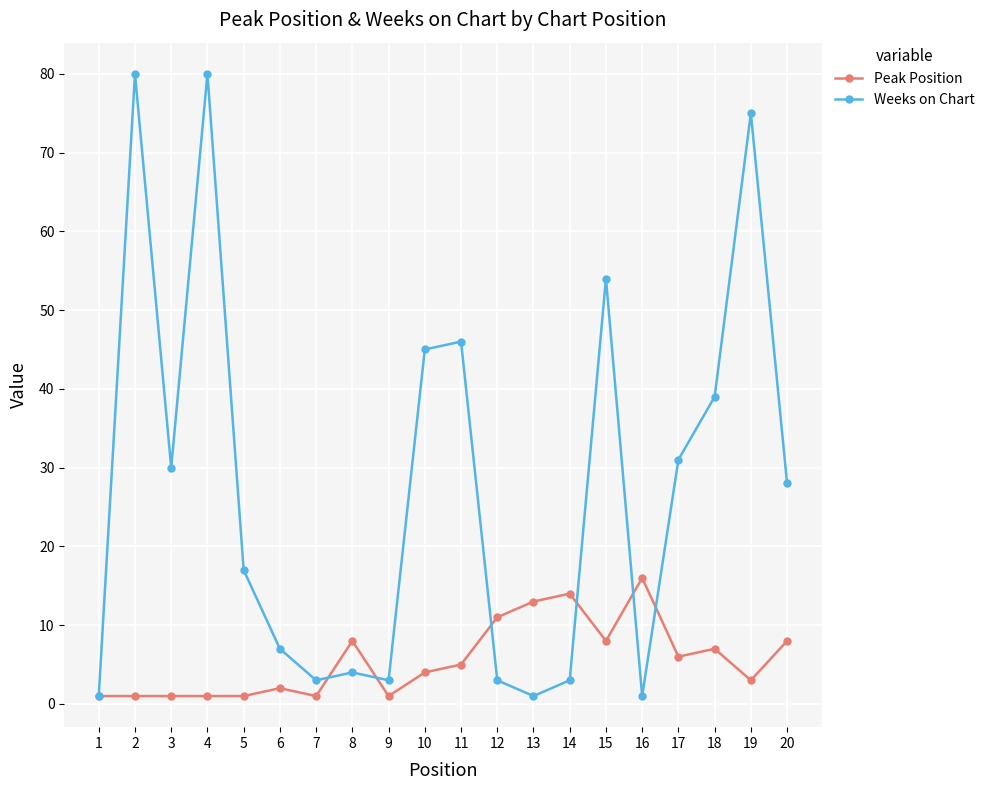

True or false: Weeks on Chart has a value of 12 at 6.

False